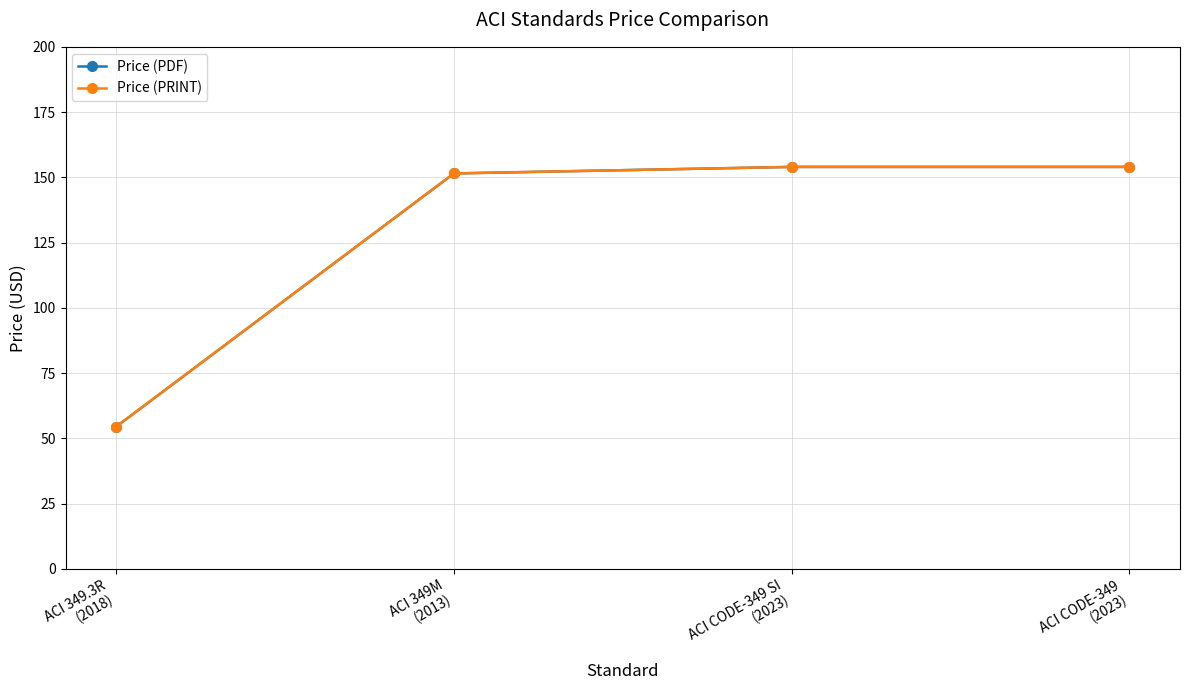

True or false: Price (PDF) has a value of 151.5 at ACI 349M
(2013).

True